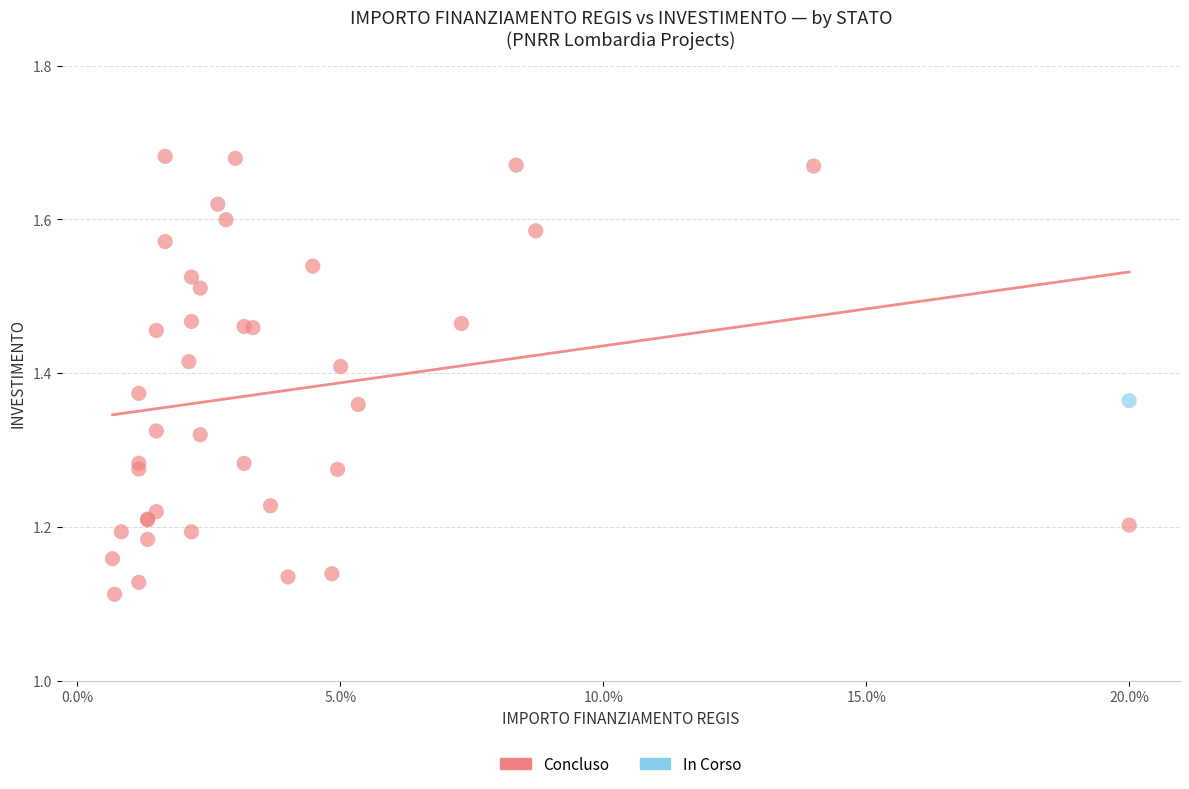

What are all the series names shown in the legend?

Concluso, In Corso